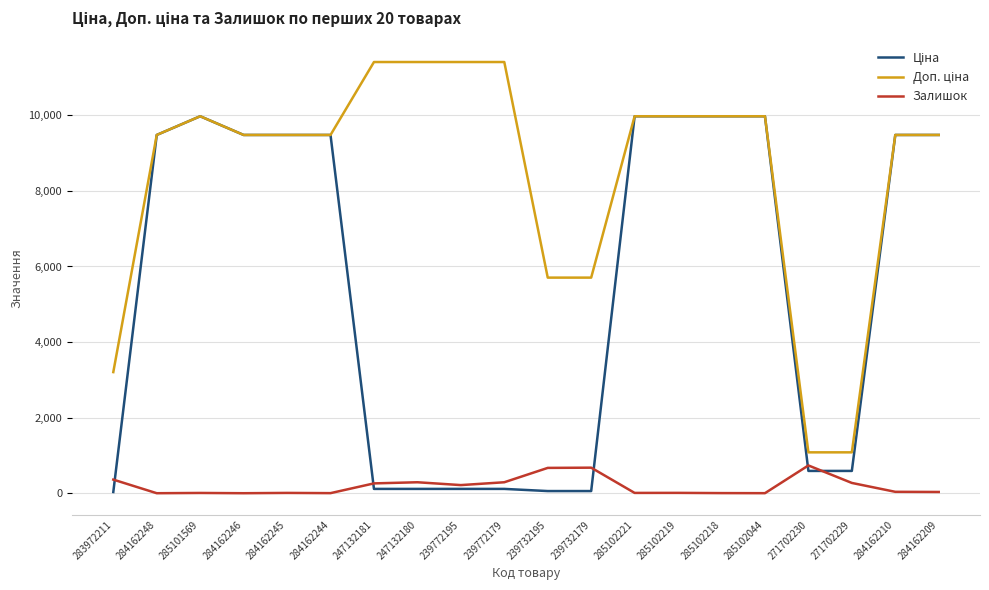

What is the greatest value displayed?

11410.0